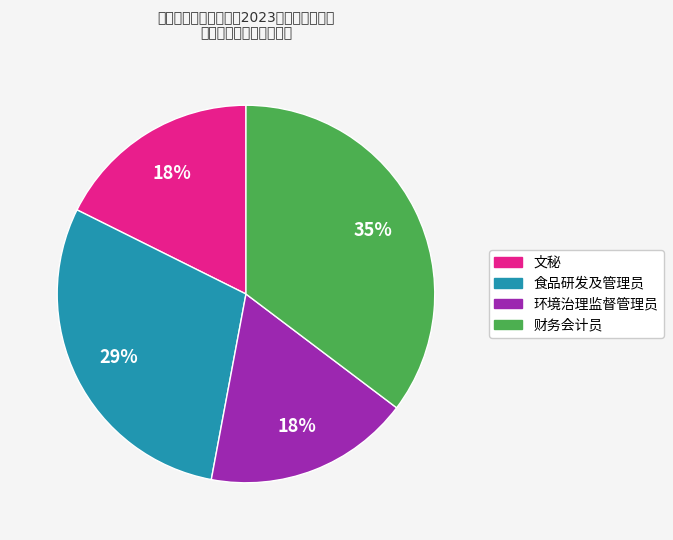

True or false: 食品研发及管理员 accounts for 29% of the total.

True